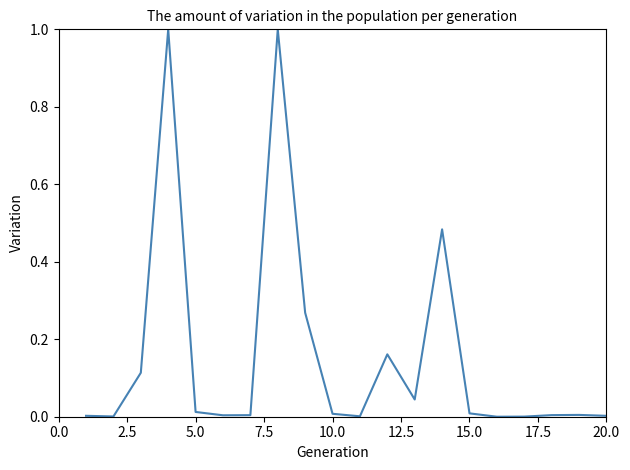

What is the maximum value shown in the chart?

1.0